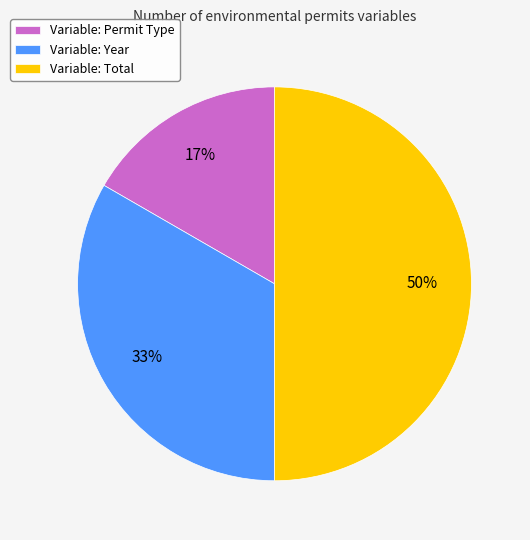

What percentage is the Variable: Permit Type slice, to the nearest percent?

17%